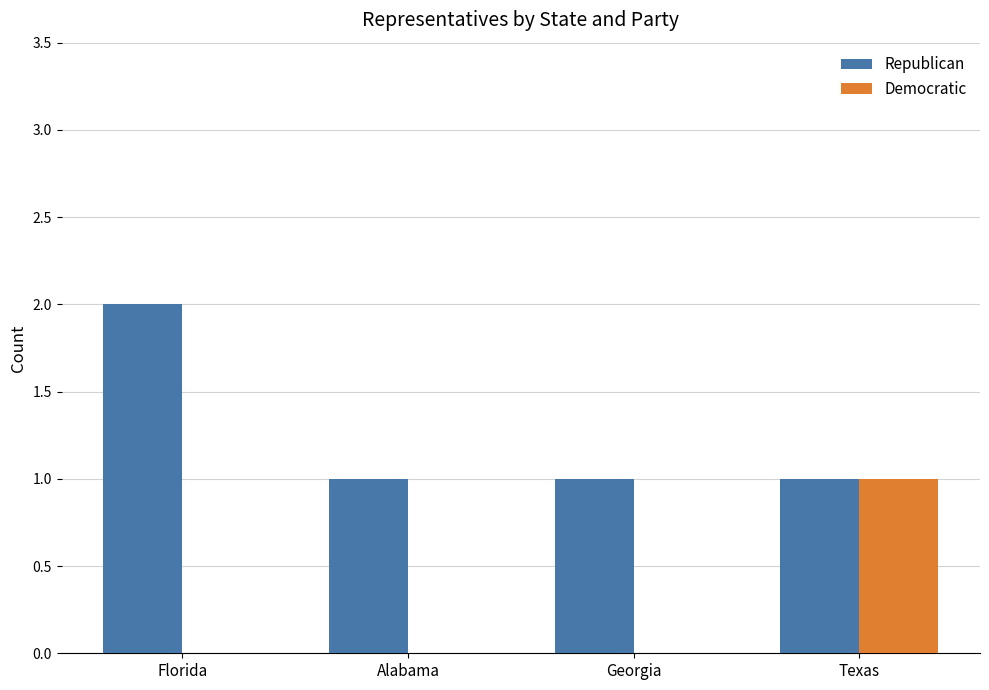

Between Florida and Georgia, which series saw the biggest shift?

Republican